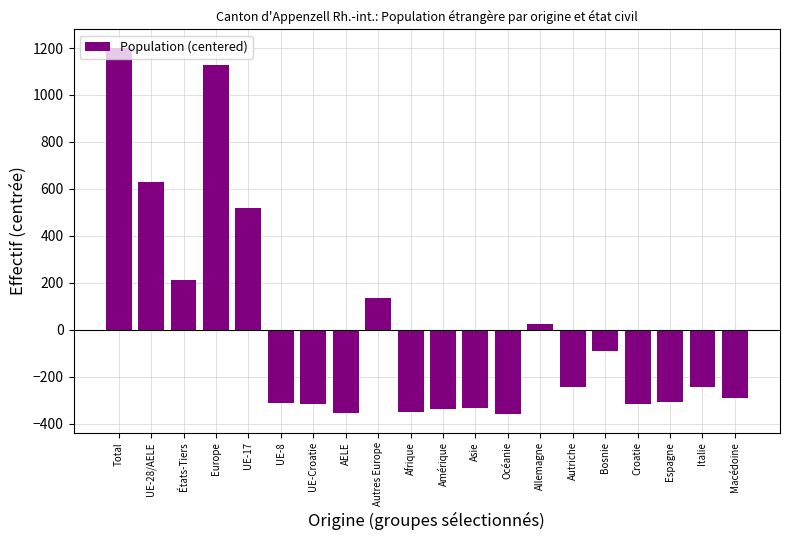

At which category does the chart reach its peak across all series?

Total